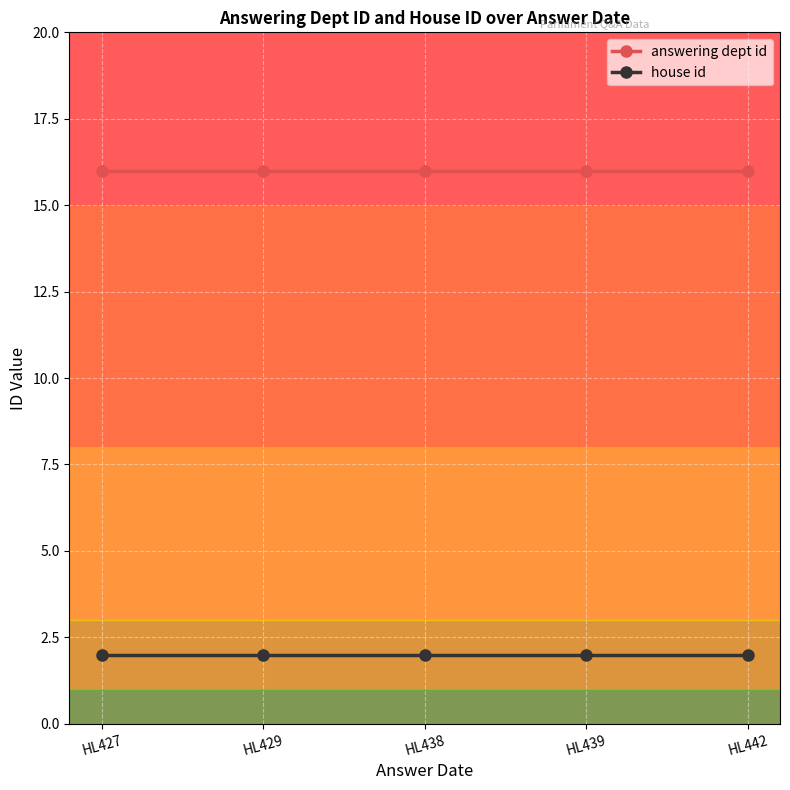

Reading right to left, list all the values displayed in this chart.

answering dept id: HL442=16	HL439=16	HL438=16	HL429=16	HL427=16
house id: HL442=2	HL439=2	HL438=2	HL429=2	HL427=2